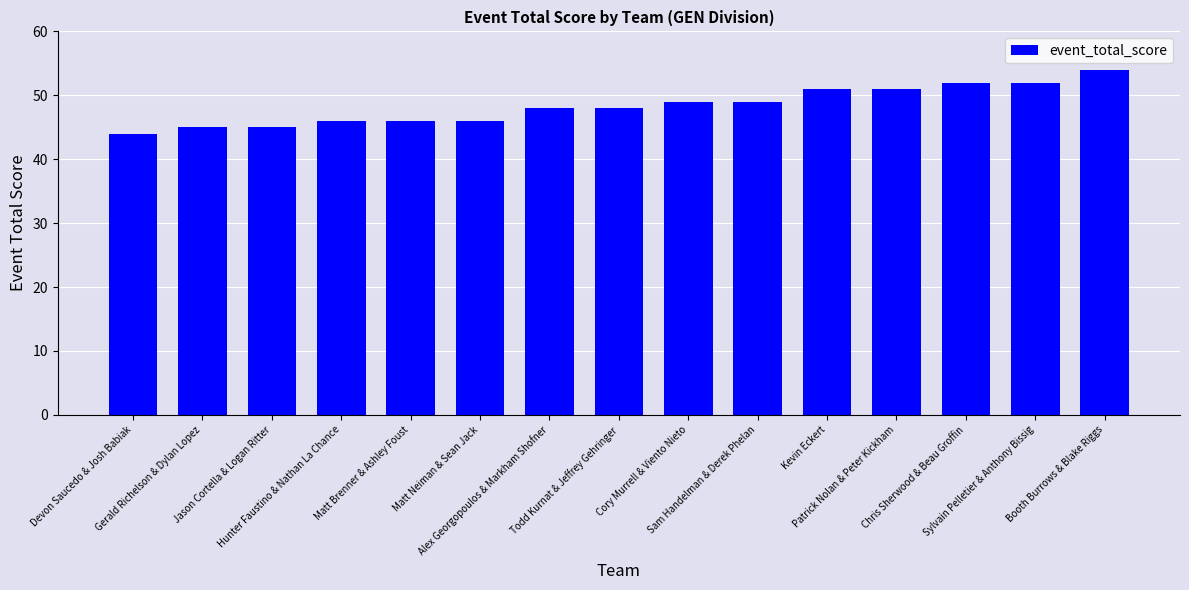

The chart shows a value of 49 at Cory Murrell & Viento Nieto. True or false?

True